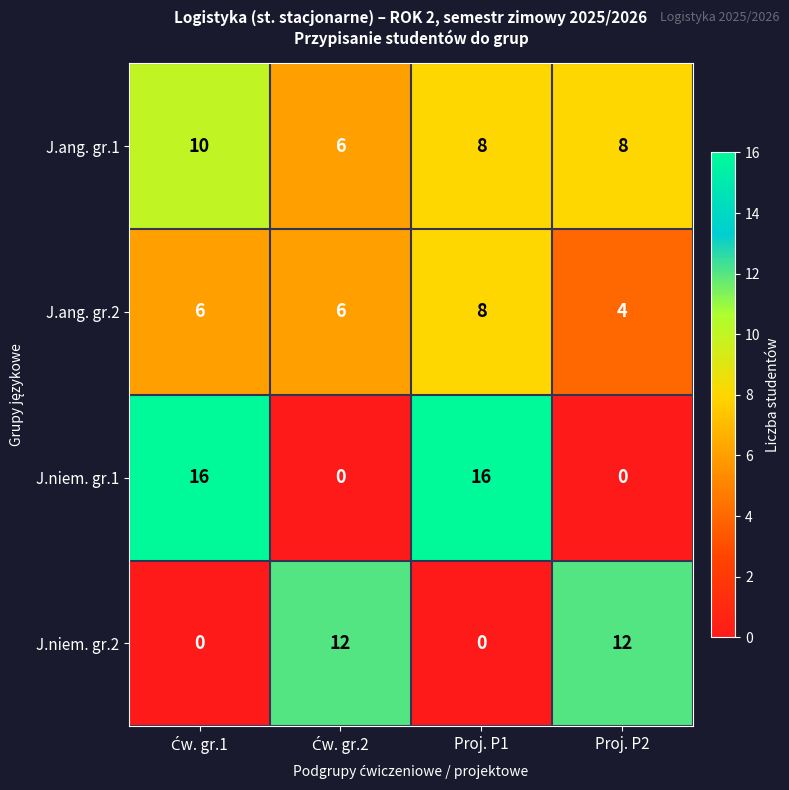

How many data points does each series have?

4